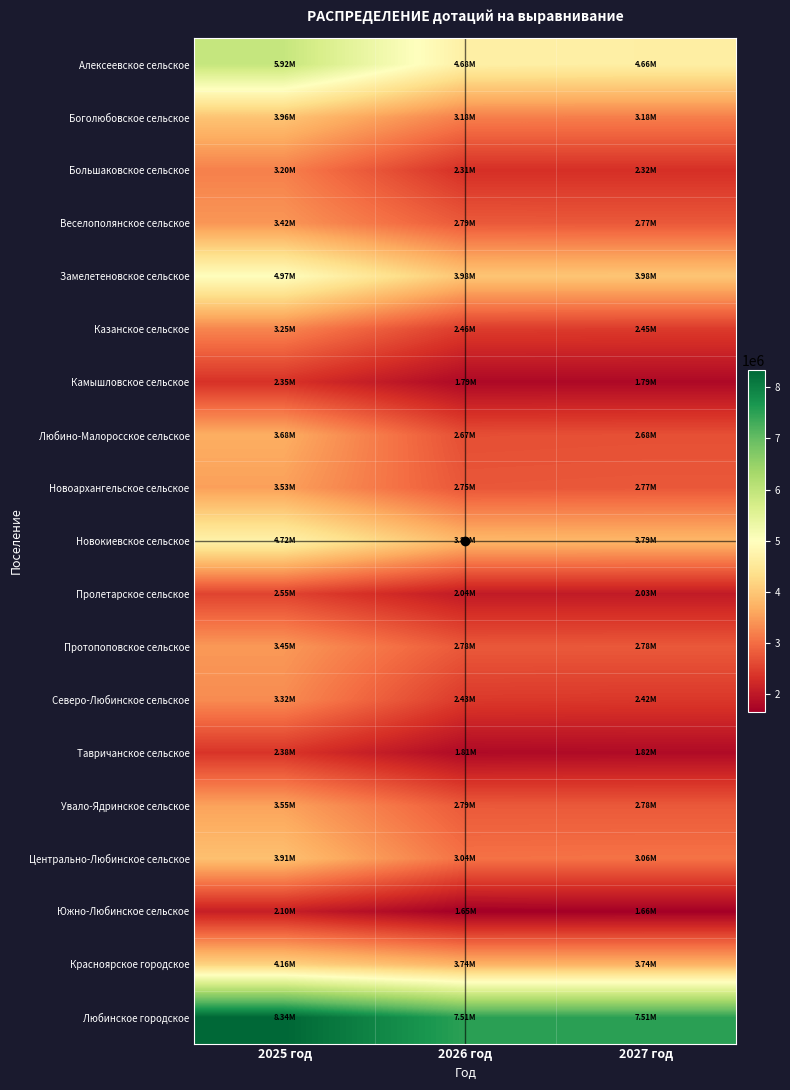

What is the spread (max minus min) of values at 2026 год?

5856752.8